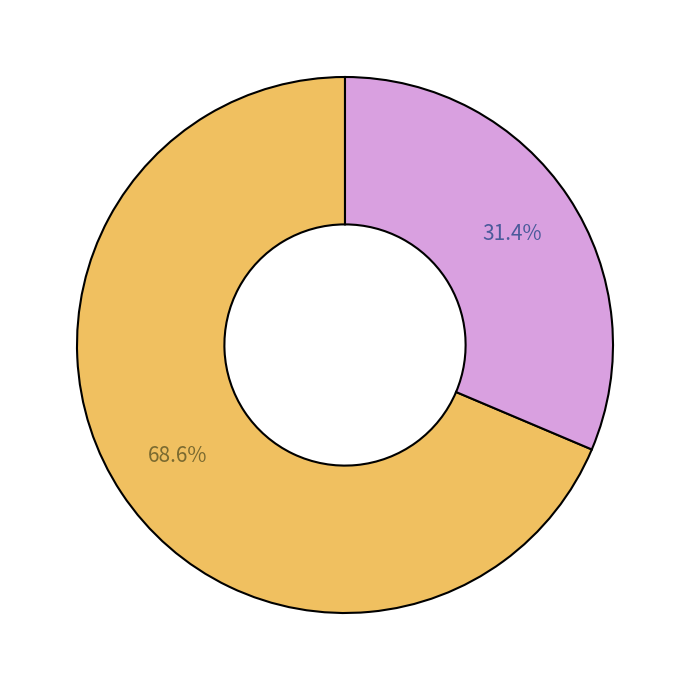

Is there any slice that represents more than half of the pie?

Yes